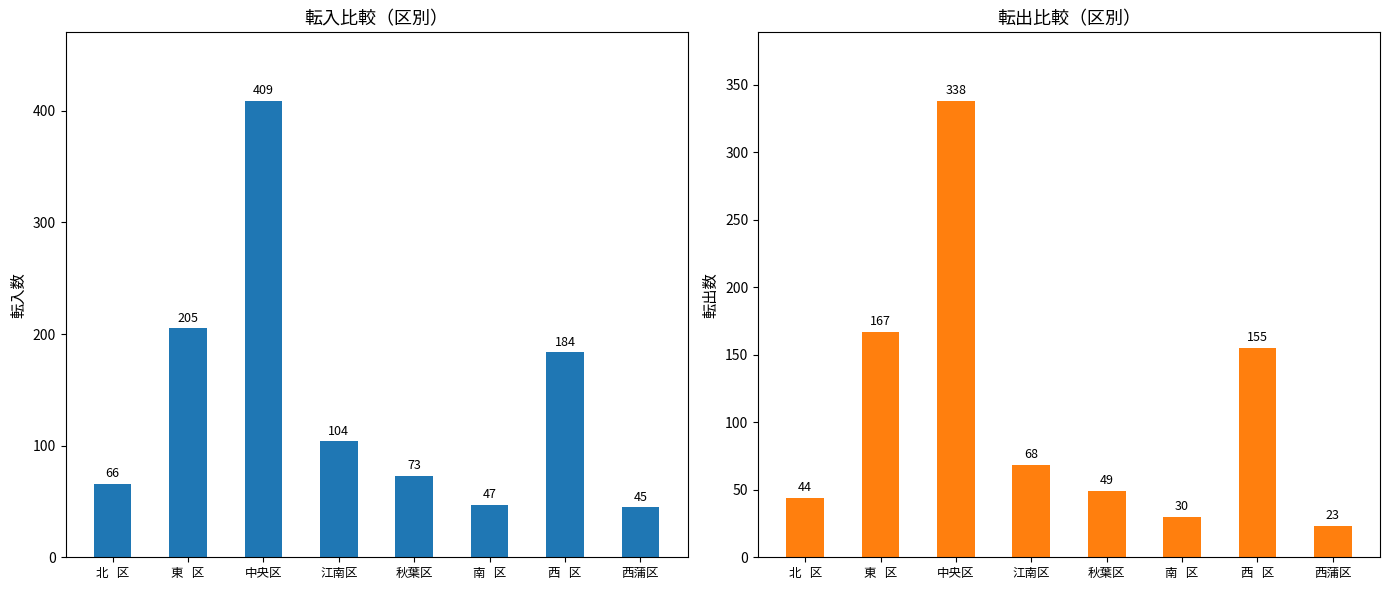

What is the maximum value shown in the chart?

409